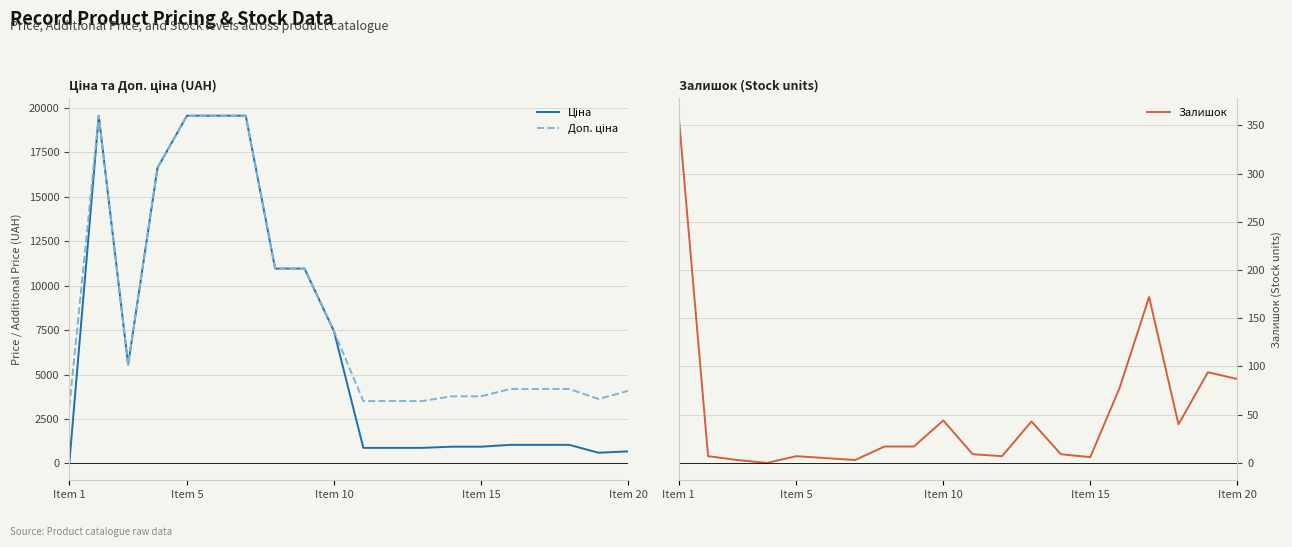

What is the difference between the second highest and minimum values in the Ціна series?

19532.8